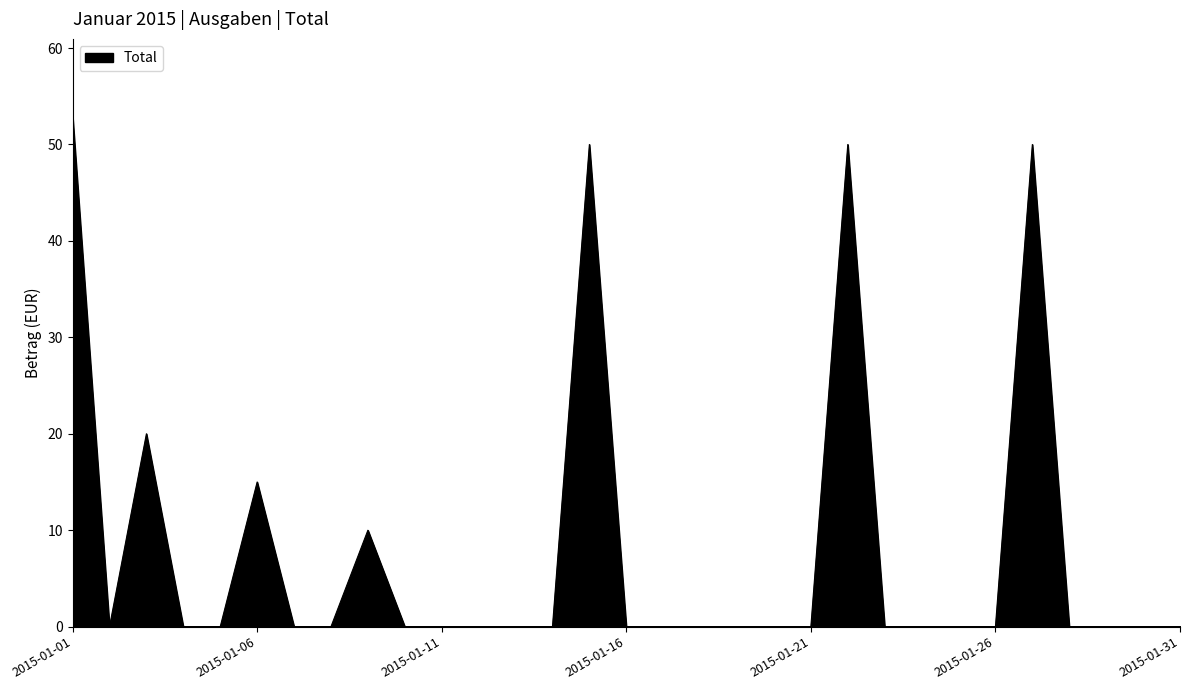

What is the greatest value displayed?

53